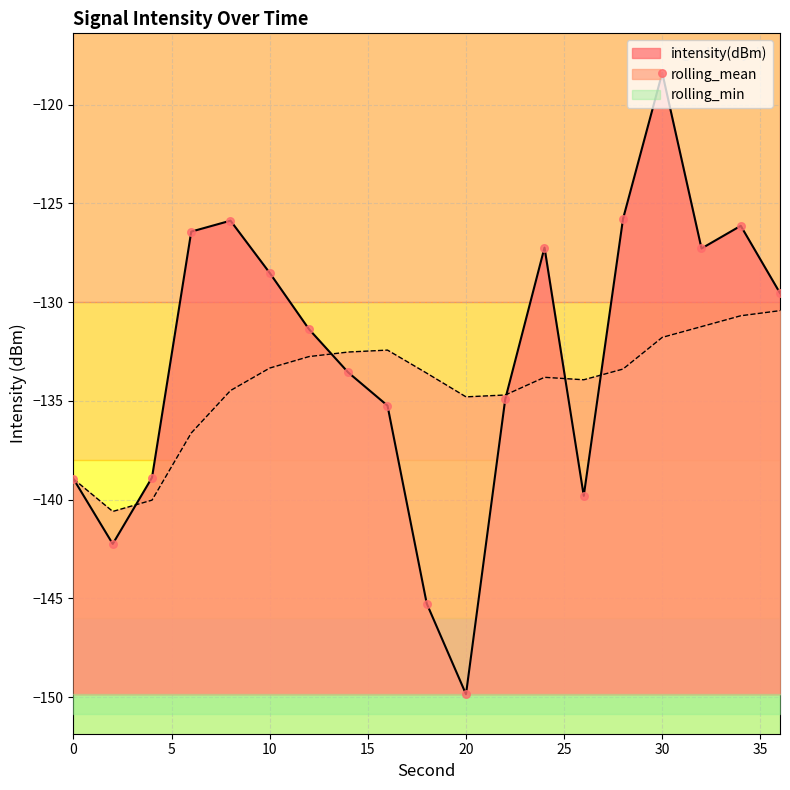

Which series has the largest total across all categories?

intensity(dBm)